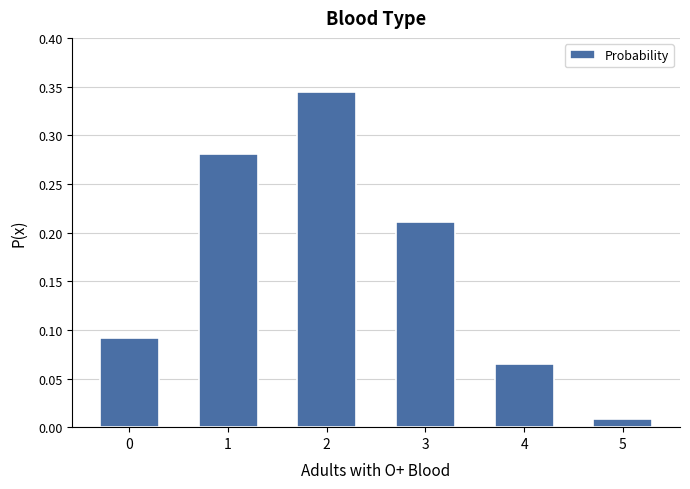

What is the sum of the values at 4 and 2?

0.4